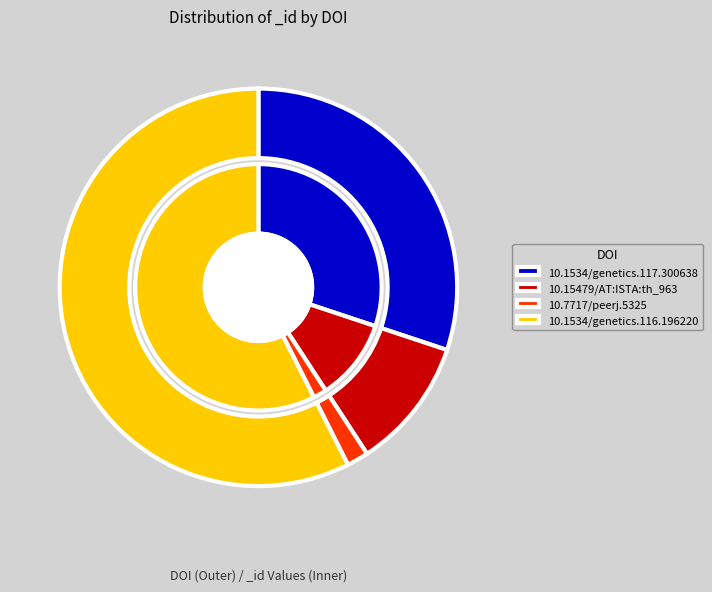

Which category accounts for the majority?

10.1534/genetics.116.196220